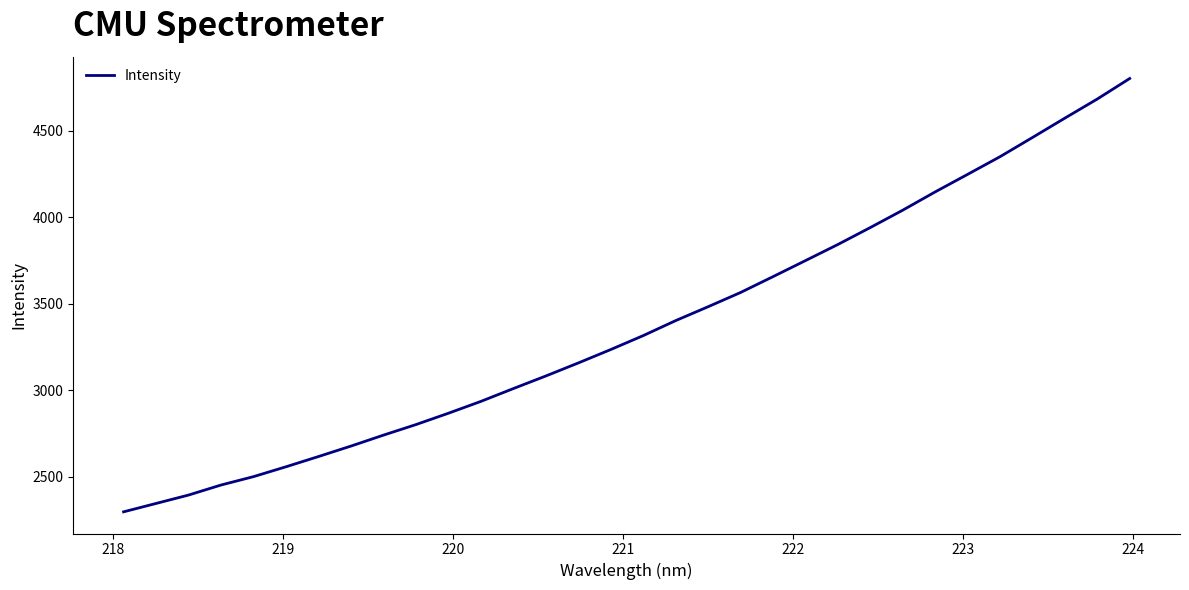

What is the maximum value shown in the chart?

4801.8